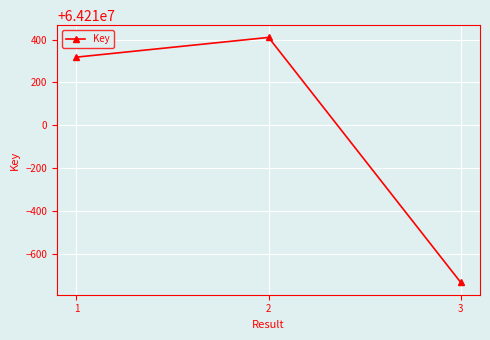

The value at 3 is 64209267. True or false?

True